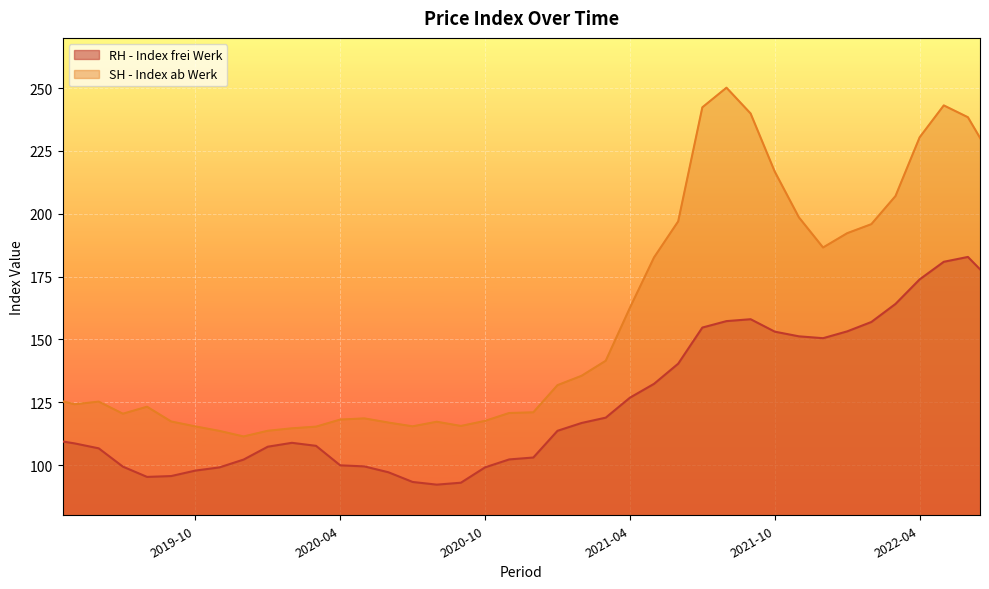

What value does the RH - Index frei Werk series have at 2021-08?

157.3